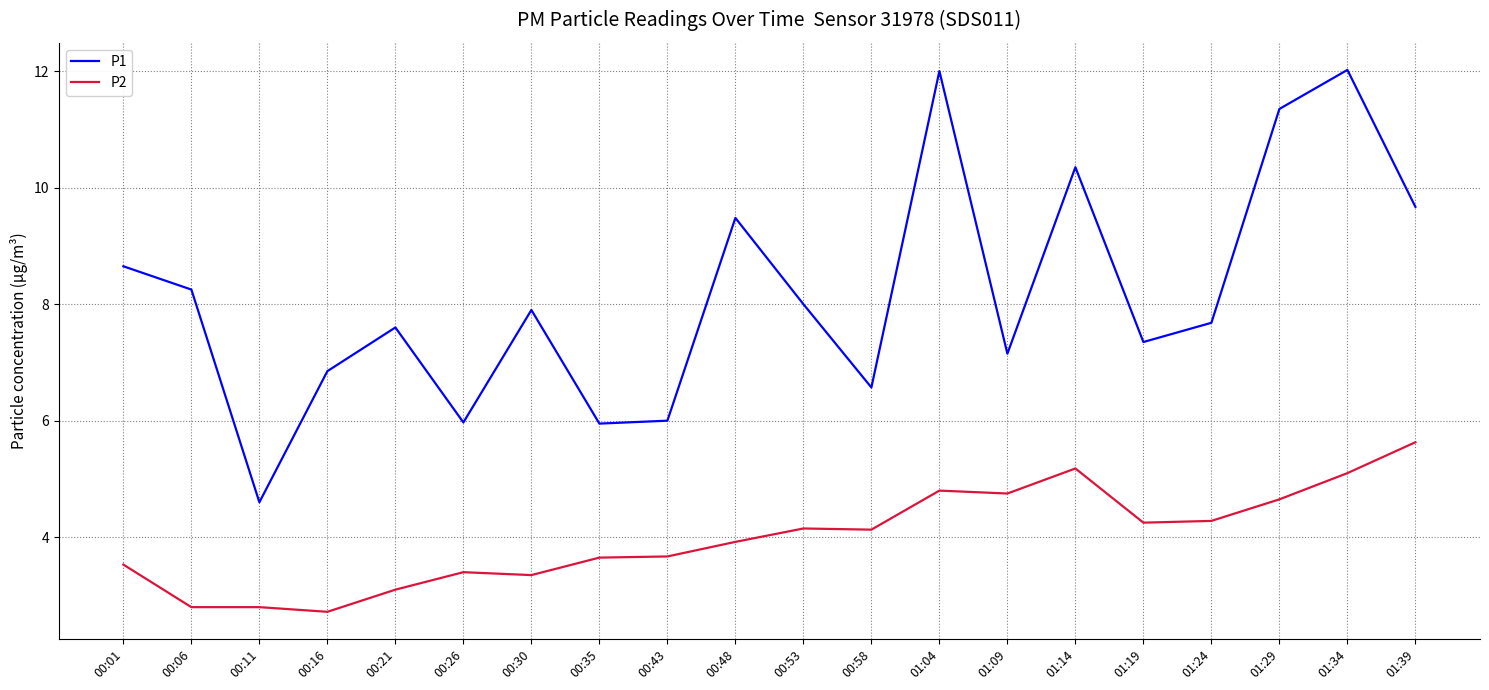

Which series changed the most between 00:06 and 00:43?

P1